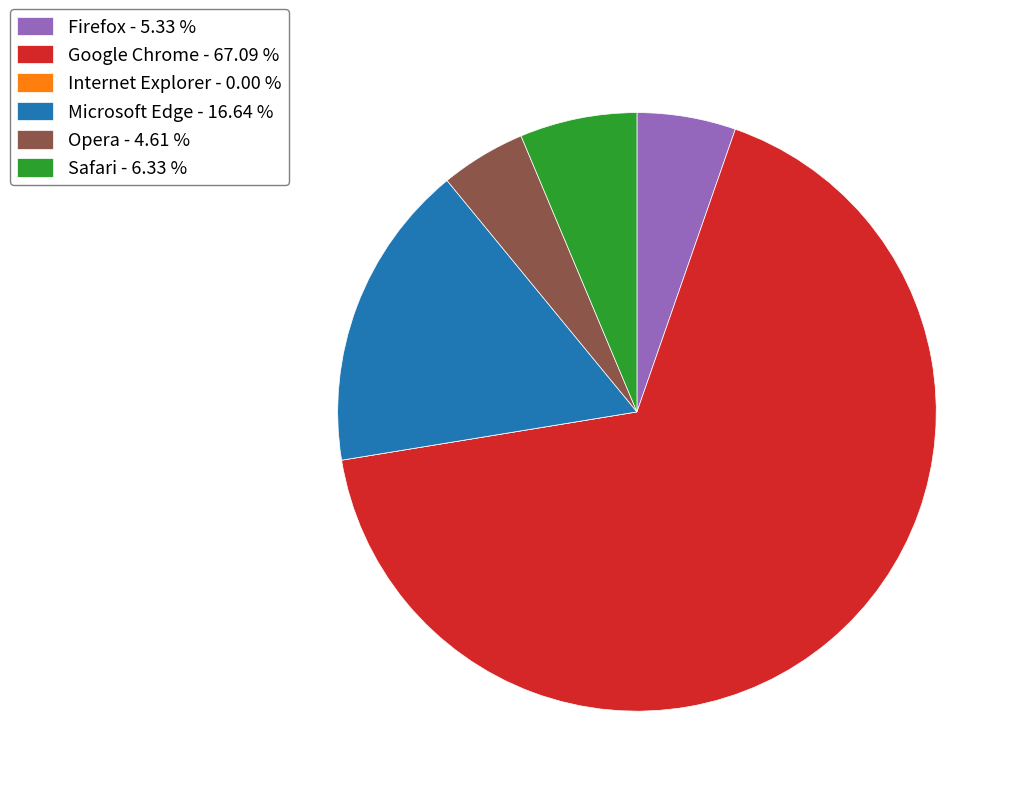

Do Safari - 6.33 % and Google Chrome - 67.09 % together represent more than half of the pie?

Yes